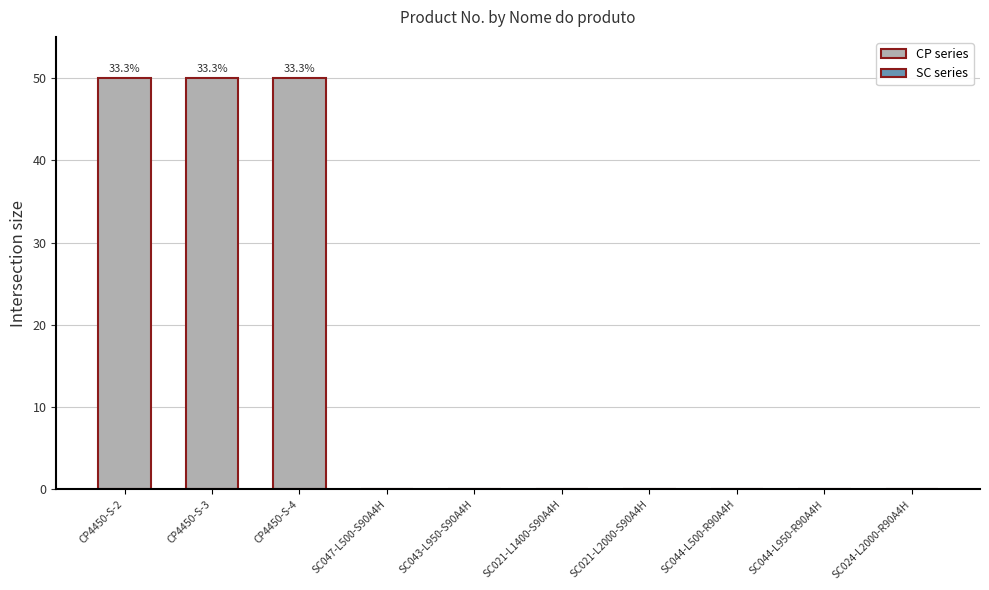

What is the sum of all values?

150.2